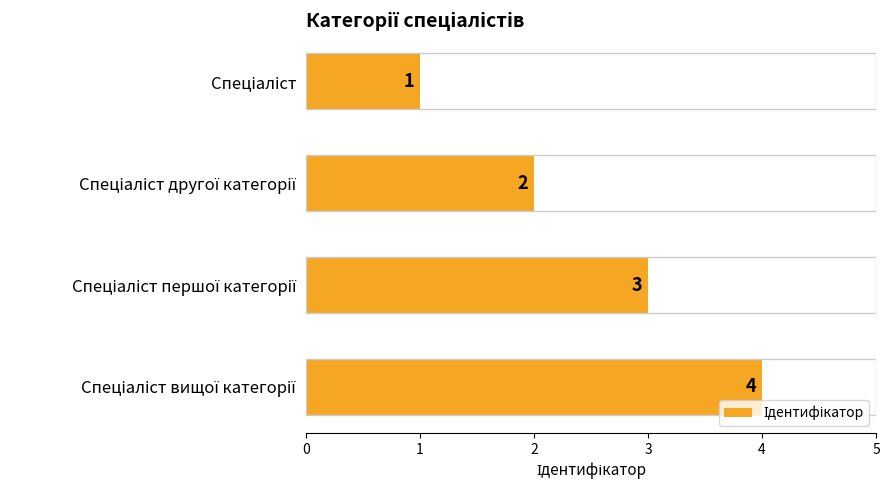

What is the value of the 2nd bar from the top?

2